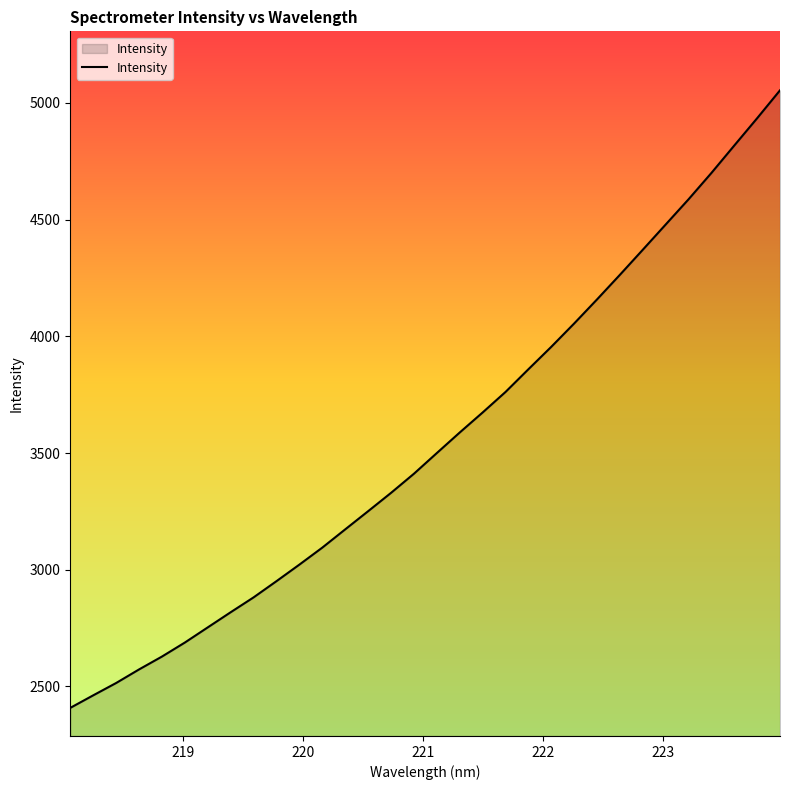

What is the minimum value shown in the chart?

2407.9